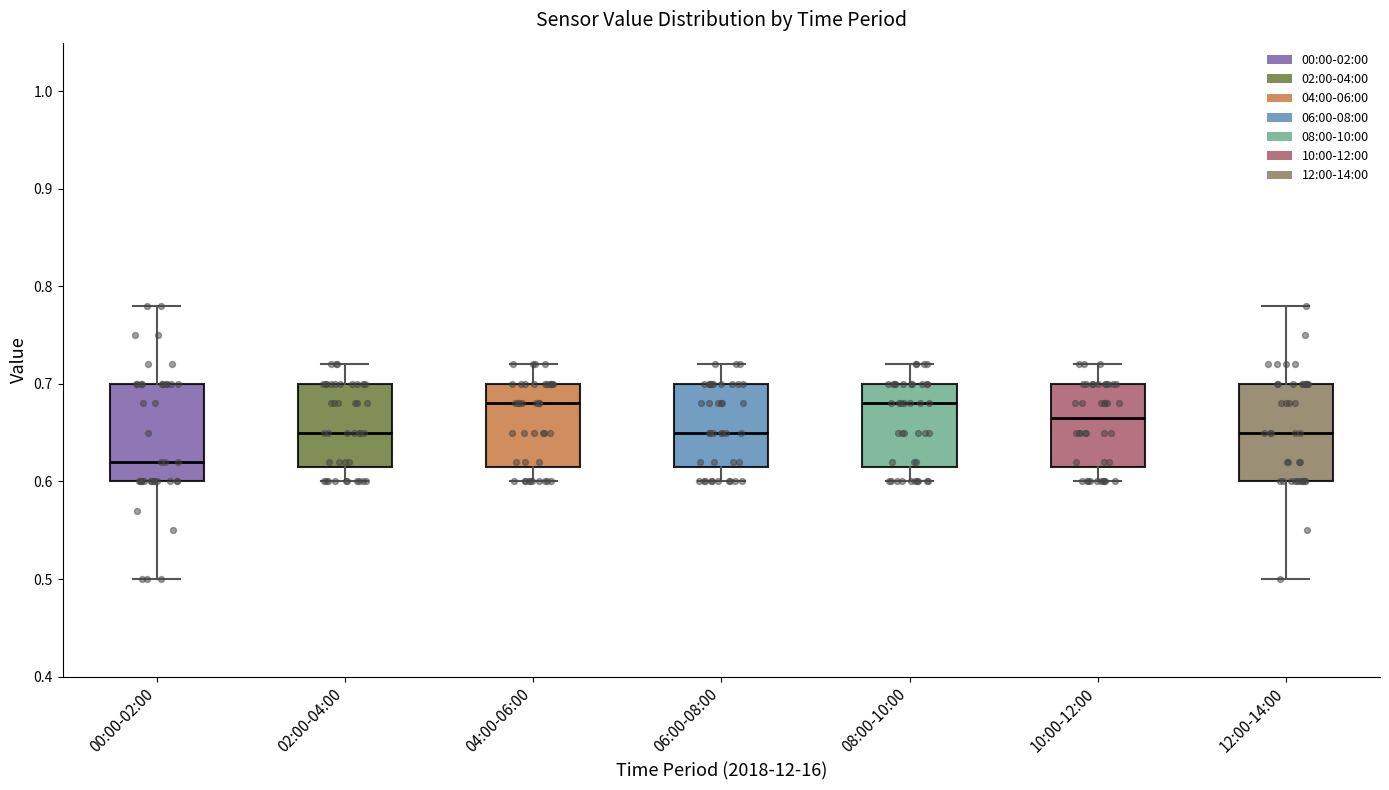

Where does the median line of the box for 00:00-02:00 sit on the y-axis? The values are not printed on the chart, so give them approximately, as read against the axis.

0.62